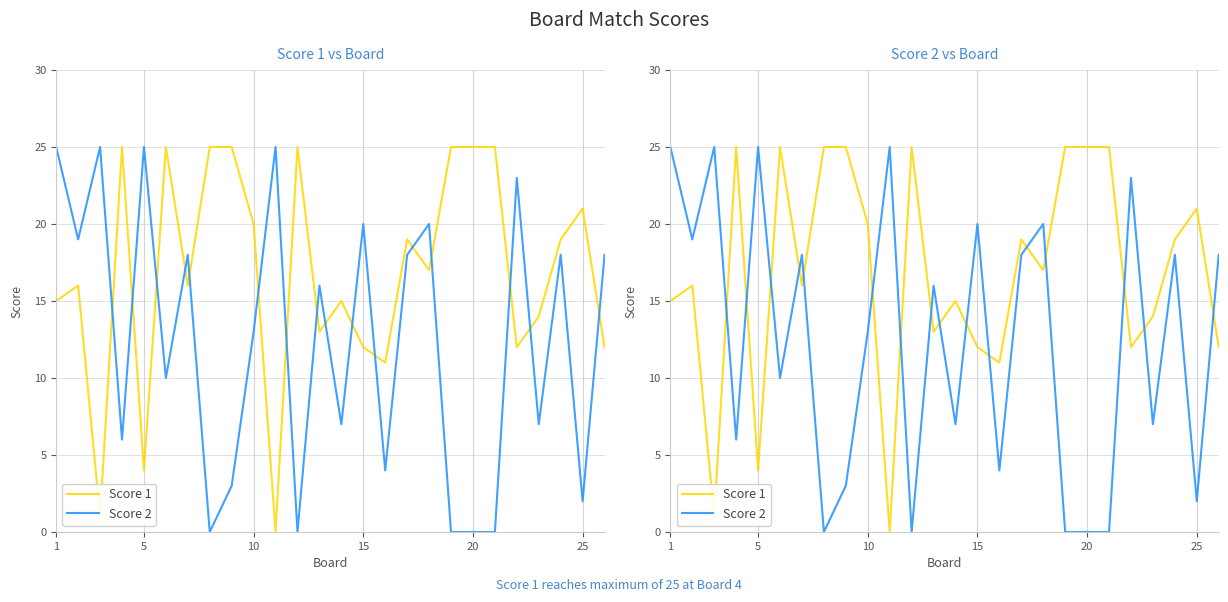

Rank the series by their maximum value, from highest to lowest.

Score 1, Score 2